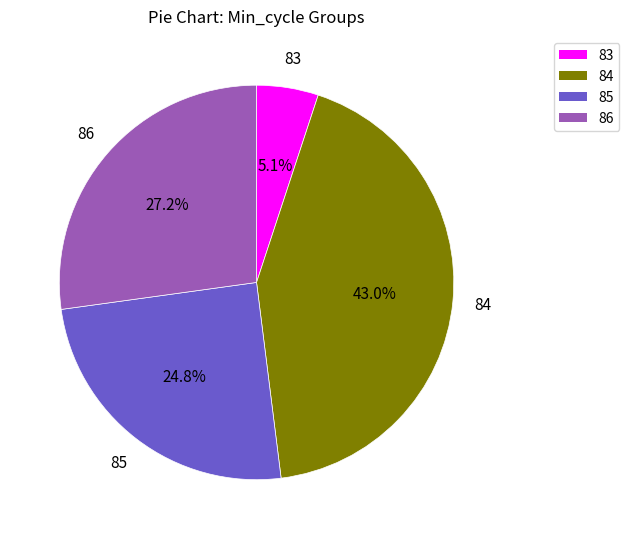

To the nearest percent, what percentage of the pie is 86?

27%